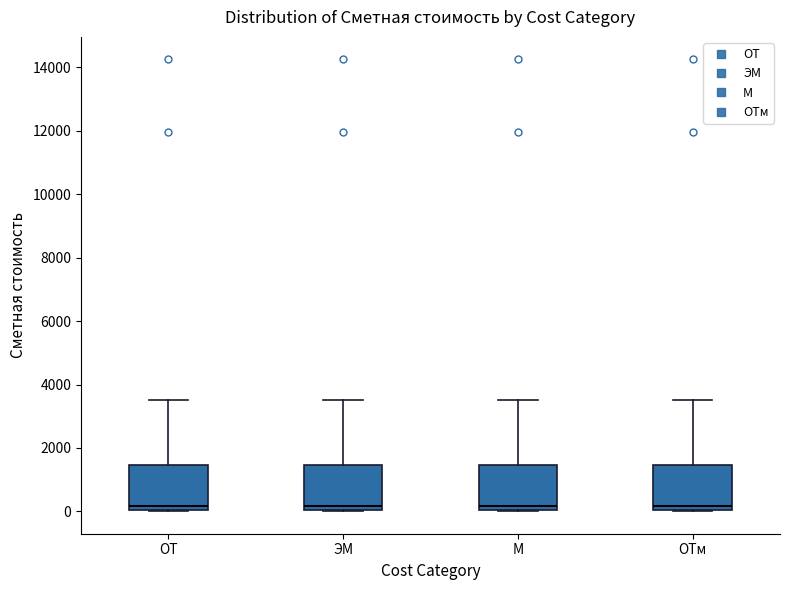

Reading left to right, read every box against the y-axis: the position of its median line, the range the box covers, and the ends of its whiskers. The values are not printed on the chart, so give them approximately, as read against the axis.

ОТ: median 200, box 0 to 1400, whiskers 0 to 3400
ЭМ: median 200, box 0 to 1400, whiskers 0 to 3400
М: median 200, box 0 to 1400, whiskers 0 to 3400
ОТм: median 200, box 0 to 1400, whiskers 0 to 3400